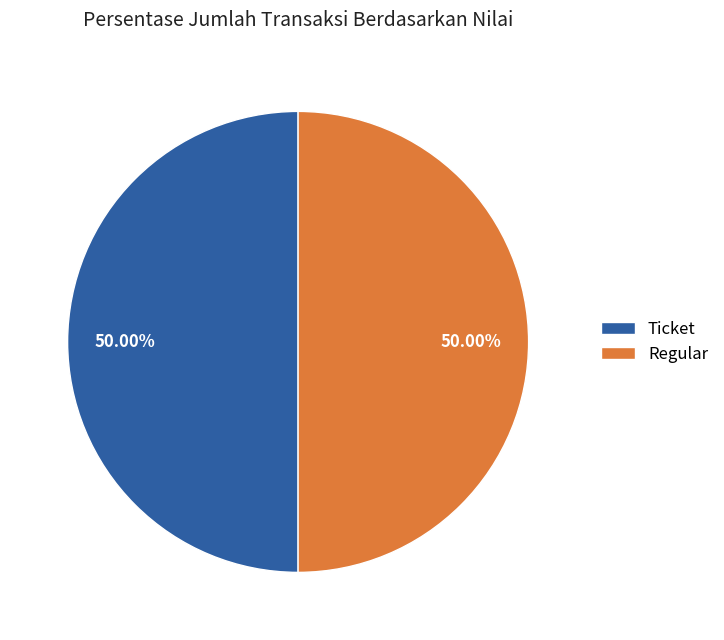

Combined, do Regular and Ticket account for over 50%?

Yes